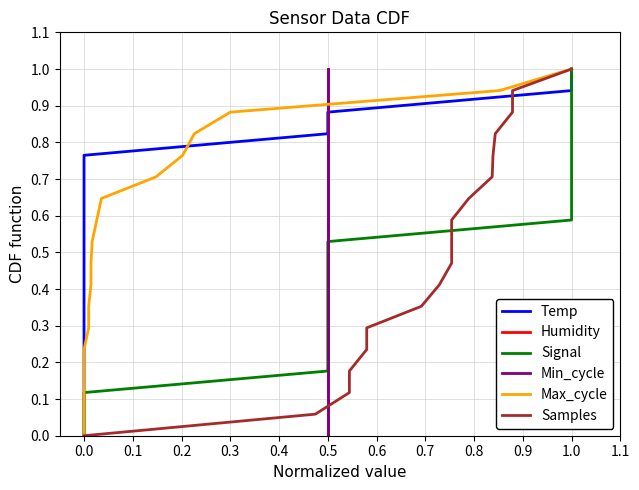

True or false: Max_cycle has a value of 0.4 at 0.8.

False